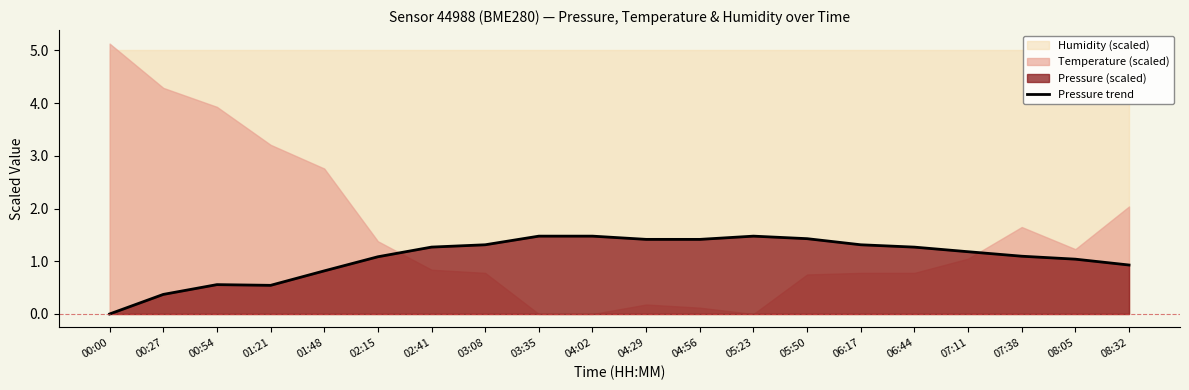

The chart shows a value of 1.9 at 02:41. True or false?

False